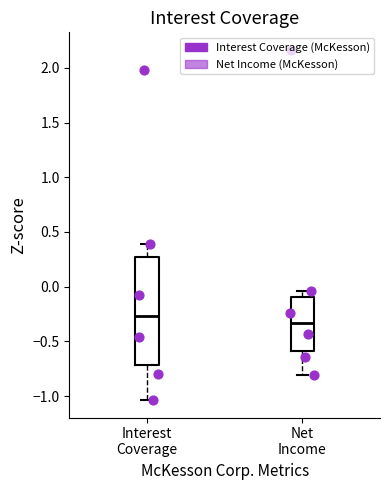

Reading left to right, read every box against the y-axis: the position of its median line, the range the box covers, and the ends of its whiskers. The values are not printed on the chart, so give them approximately, as read against the axis.

Interest Coverage: median -0.25, box -0.70 to 0.25, whiskers -1.05 to 0.40
Net Income: median -0.35, box -0.60 to -0.10, whiskers -0.80 to -0.05